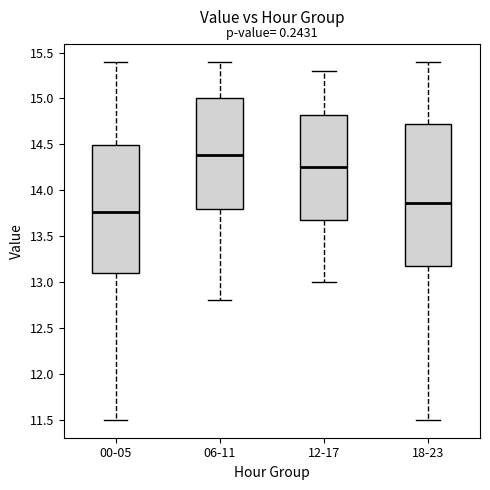

Reading left to right, read every box against the y-axis: the position of its median line, the range the box covers, and the ends of its whiskers. The values are not printed on the chart, so give them approximately, as read against the axis.

00-05: median 13.75, box 13.10 to 14.50, whiskers 11.50 to 15.40
06-11: median 14.40, box 13.80 to 15.00, whiskers 12.80 to 15.40
12-17: median 14.25, box 13.70 to 14.85, whiskers 13.00 to 15.30
18-23: median 13.85, box 13.20 to 14.70, whiskers 11.50 to 15.40